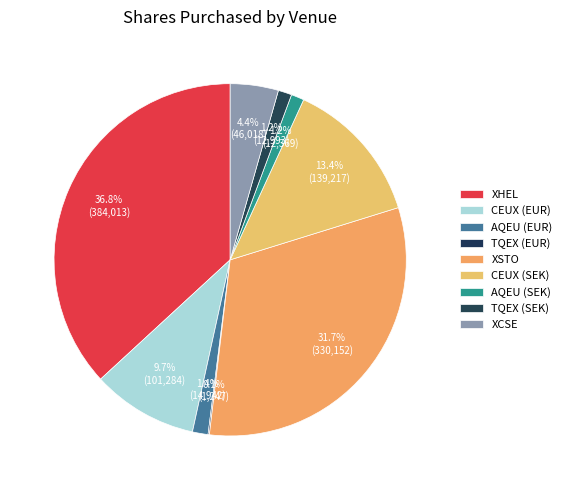

What is the largest slice in the pie chart?

XHEL